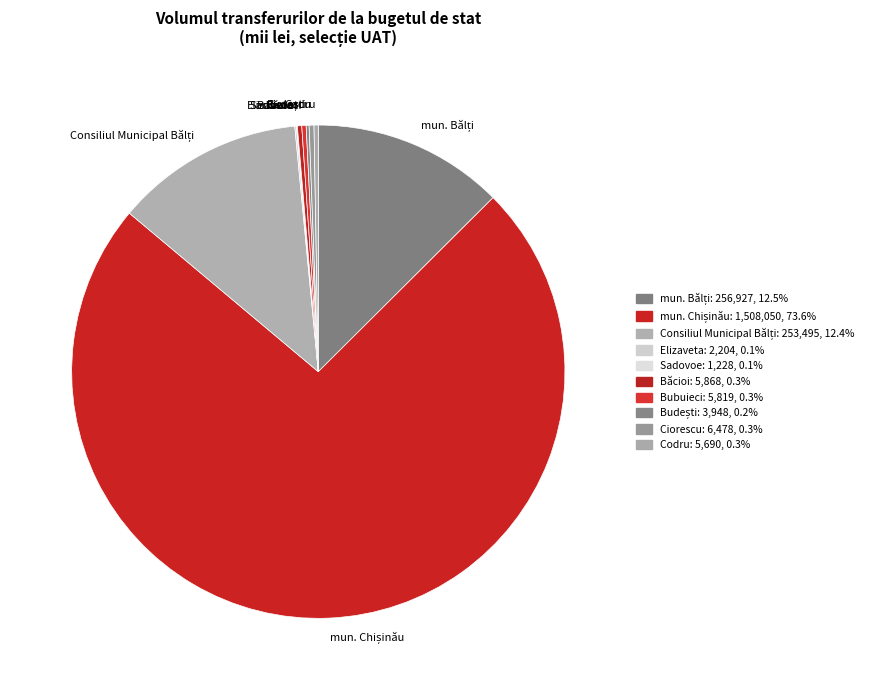

Is there any slice that represents more than half of the pie?

Yes